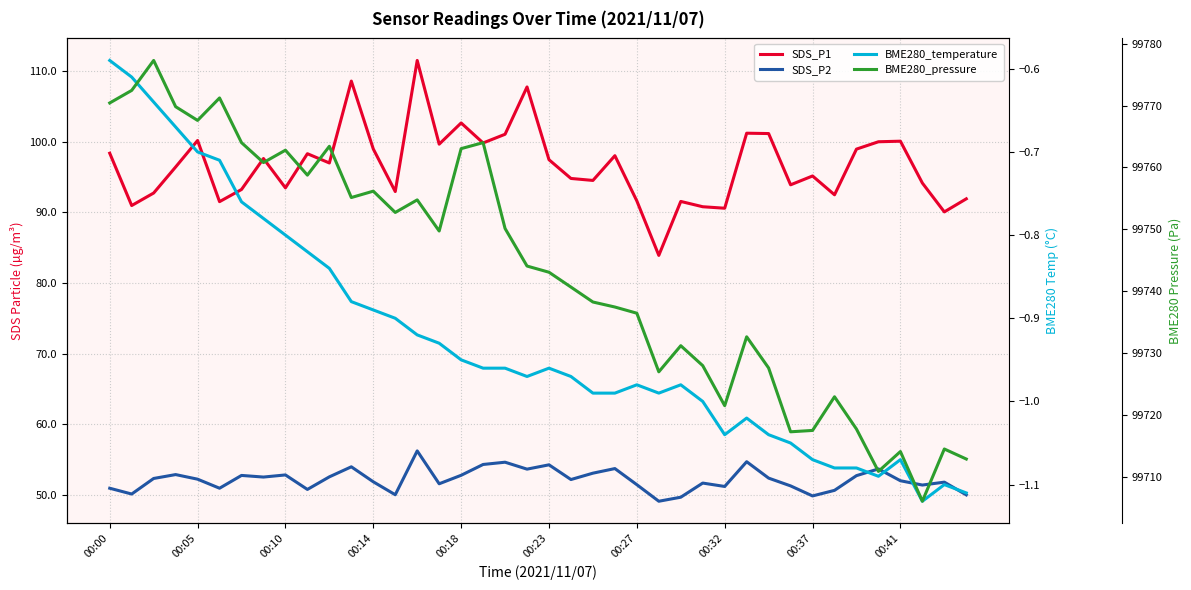

List the labels in order of SDS_P2 value, smallest first.

25, 26, 32, 39, 13, 00:05, 33, 00:41, 00:00, 00:23, 28, 31, 37, 24, 15, 27, 38, 12, 36, 21, 00:18, 00:10, 30, 00:32, 10, 34, 00:27, 16, 00:37, 00:14, 22, 19, 35, 23, 11, 20, 17, 18, 29, 14